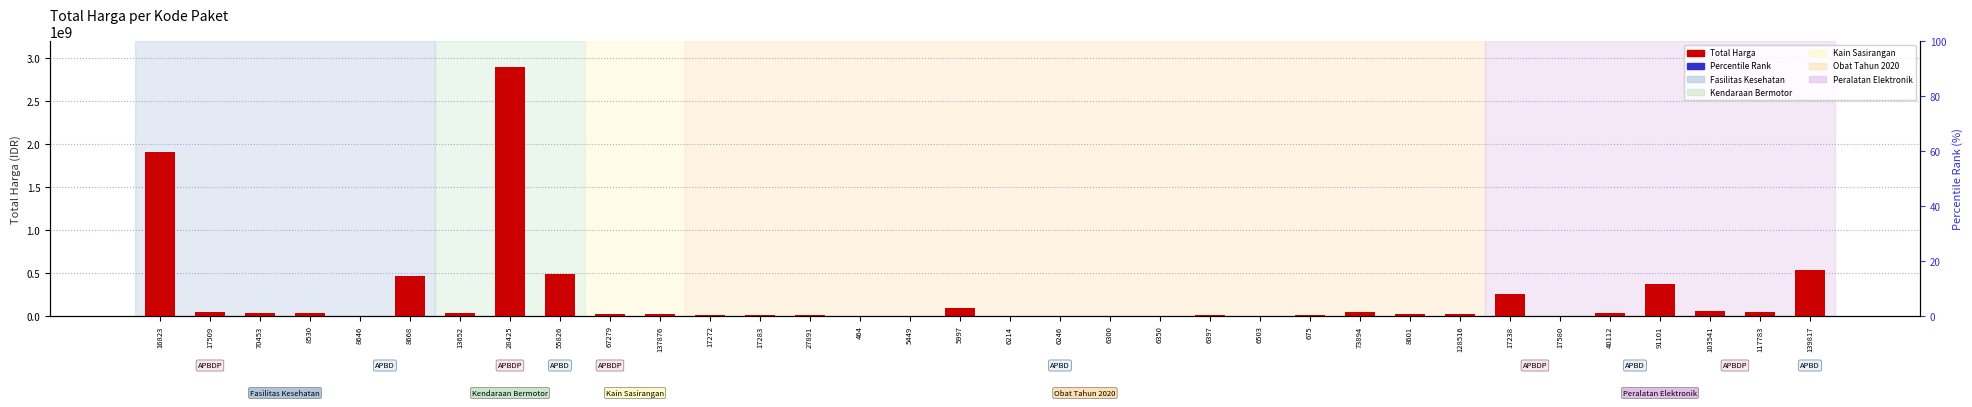

Reading left to right, what are all the values shown in this chart?

16823=1903467900	17509=49730040	70453=34000000	8530=32441200	8646=577875	8668=464002100	13652=39440000	28425=2892122000	55826=493000000	67279=19175000	137876=18900000	17272=9180000	17283=15513960	27891=7401240	464=333600	5449=78000	5997=98772570	6214=2772000	6246=265000	6300=4672200	6350=182000	6397=8742500	6503=5129000	675=12453900	73894=43859200	8601=23653000	128516=27412000	17238=250350000	17580=4350000	40112=34292000	91101=373404000	103541=56152800	117783=51601000	139817=541071000